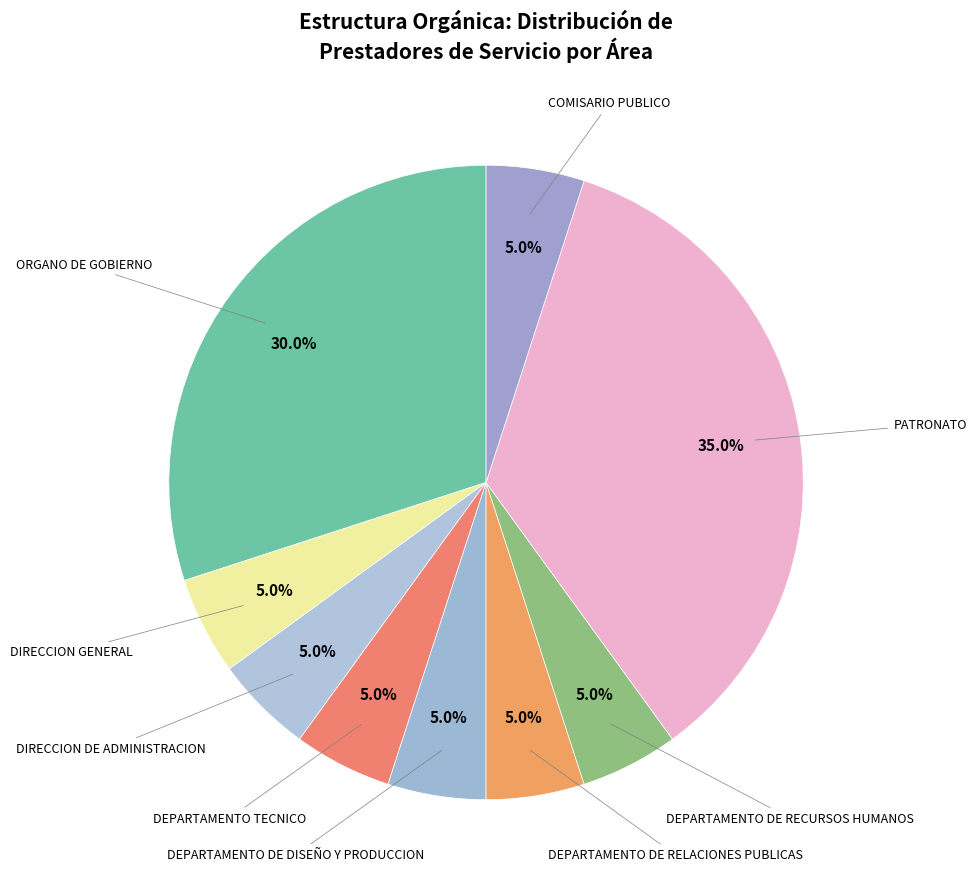

Does any single category account for the majority?

No